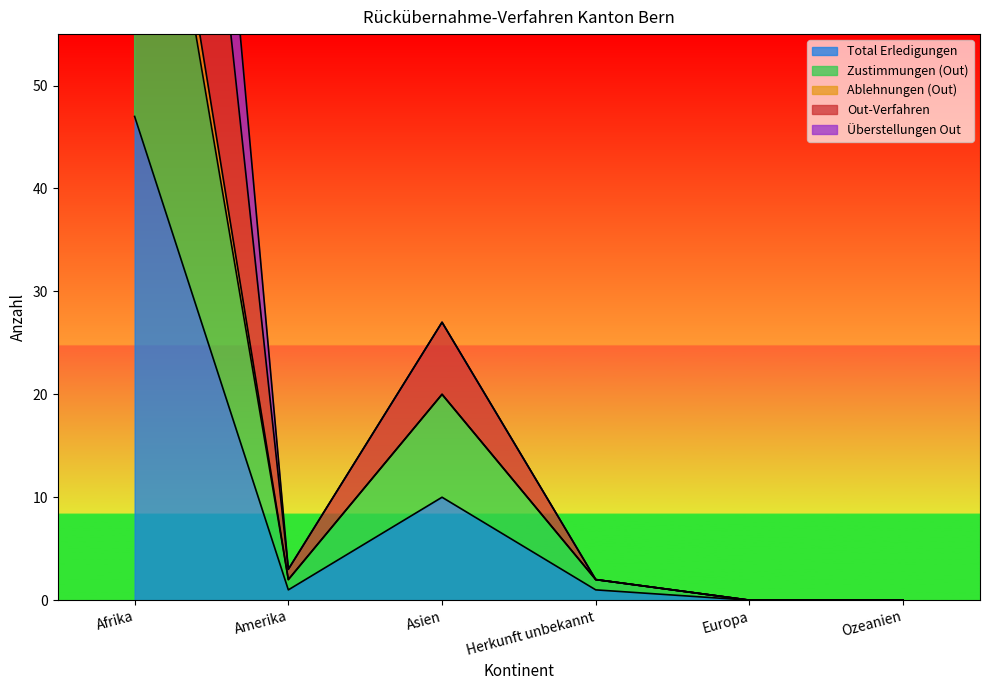

The Zustimmungen (Out) series shows 1 at Herkunft unbekannt. True or false?

False